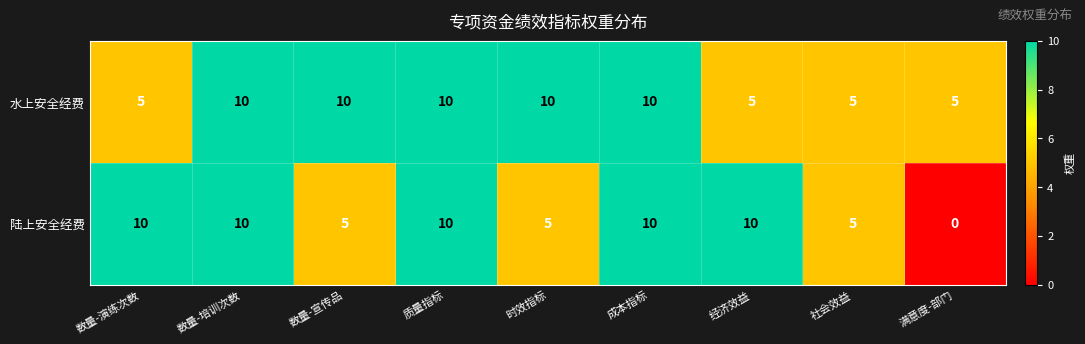

Reading left to right, list all the values displayed in this chart.

水上安全经费: 5	10	10	10	10	10	5	5	5
陆上安全经费: 10	10	5	10	5	10	10	5	0